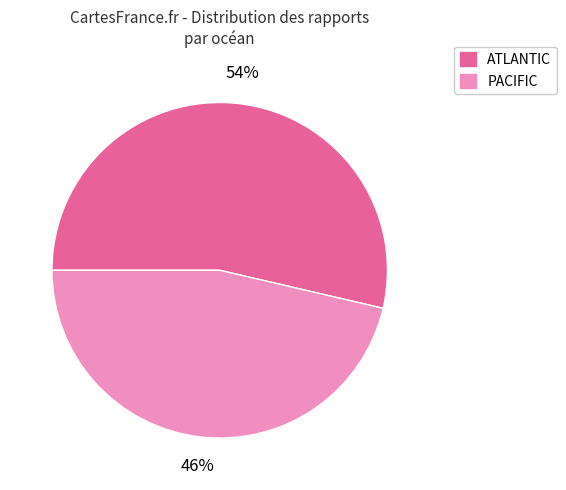

Is there a majority slice in this chart?

Yes